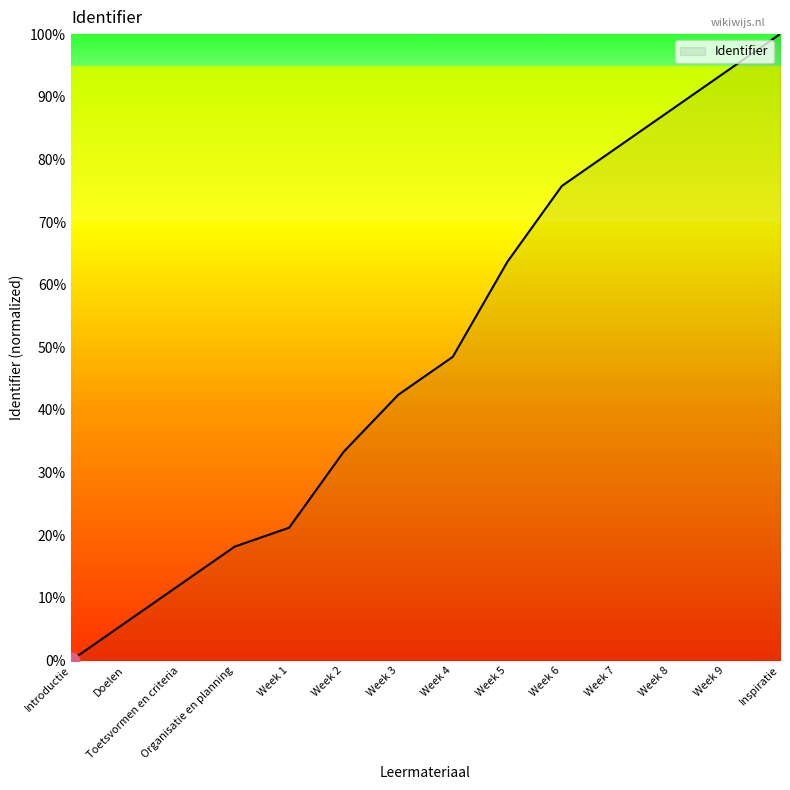

How many values are below 48?

7